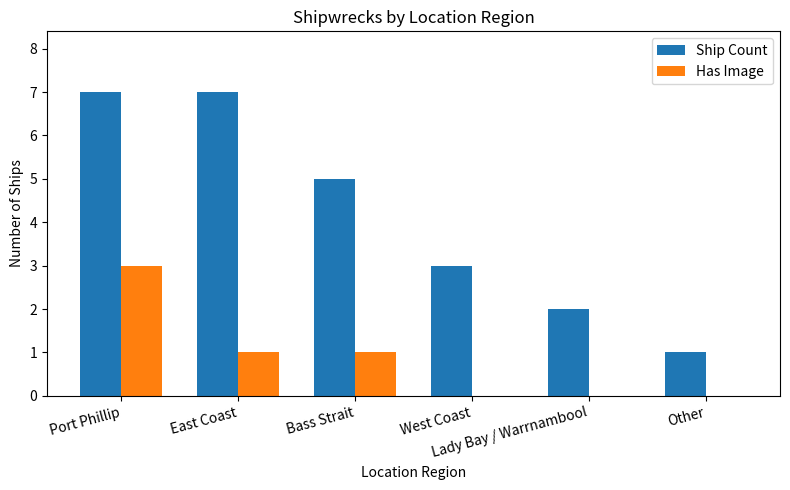

What is the sum of all Ship Count values?

25